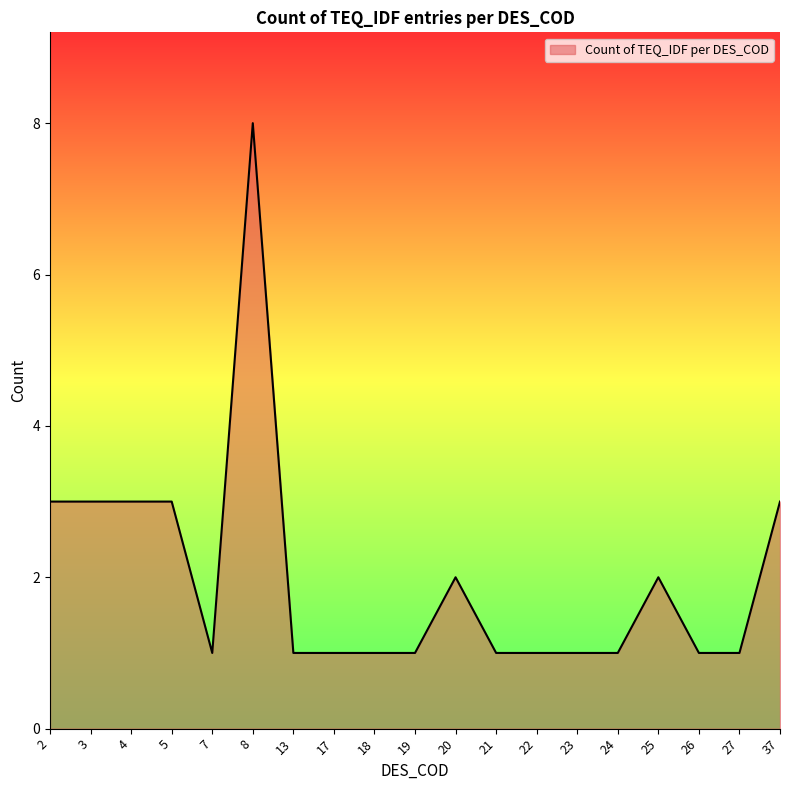

What is the difference between the second highest and minimum values?

2